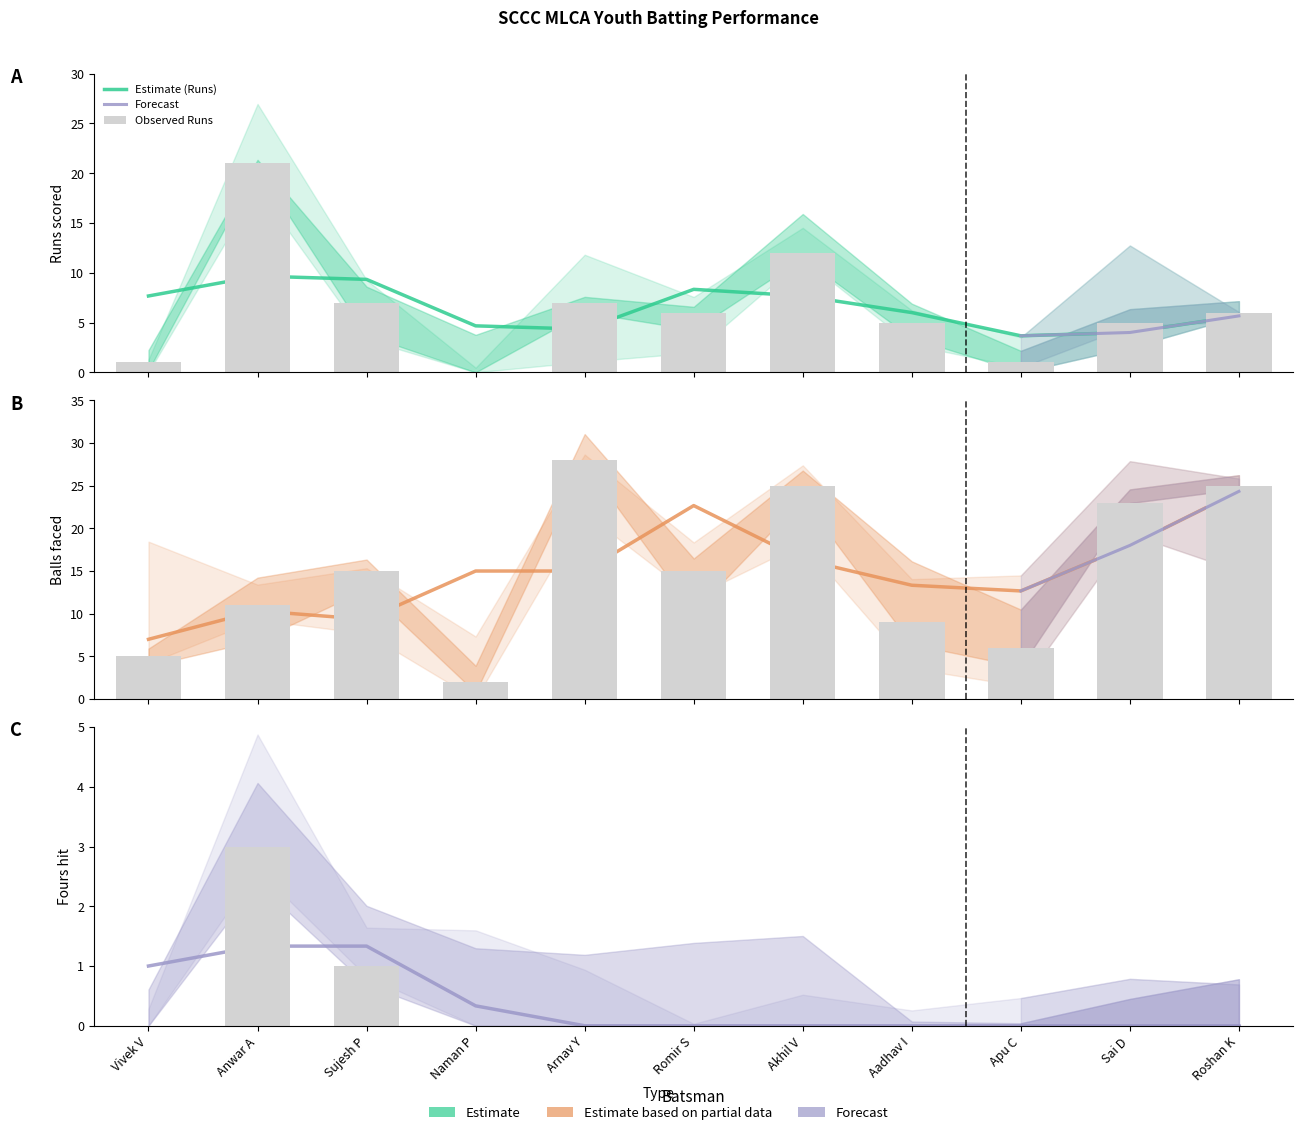

What position from the left is Arnav Y?

5